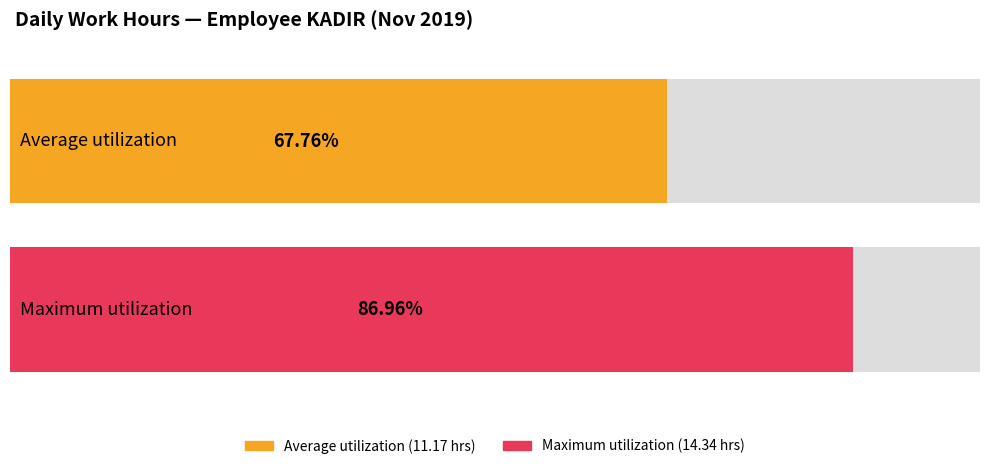

Is it true that the value at 27 is 16.9?

False